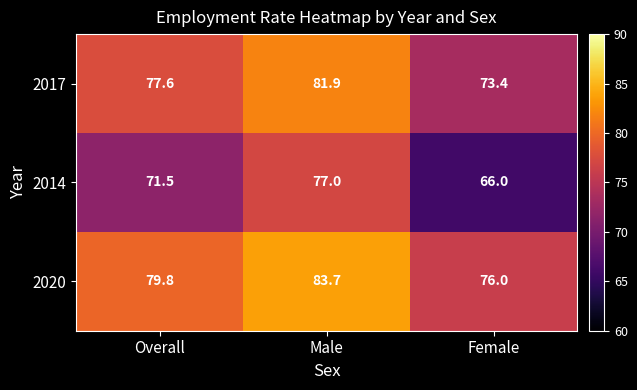

Rank the series by their maximum value, from highest to lowest.

2020, 2017, 2014